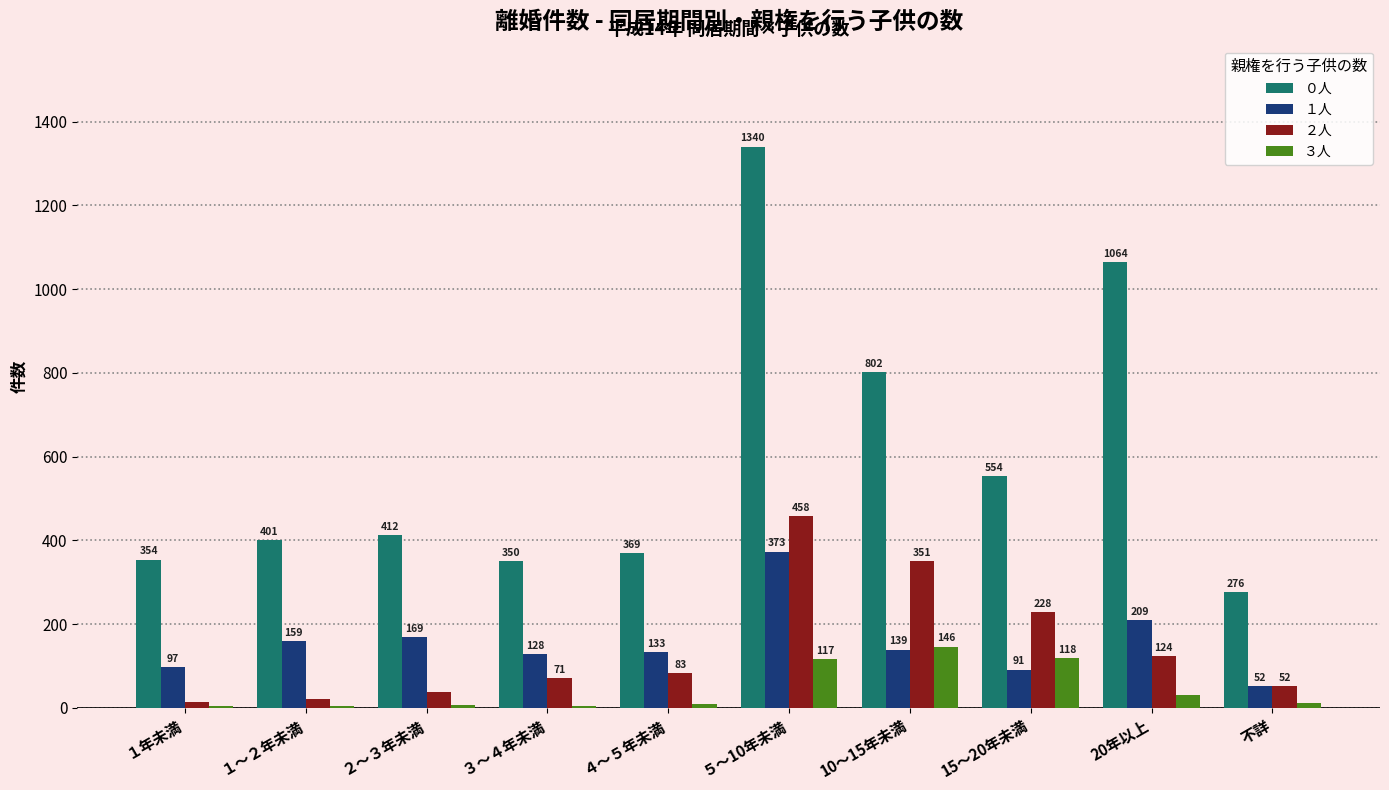

What is the sum of all ０人 values?

5922